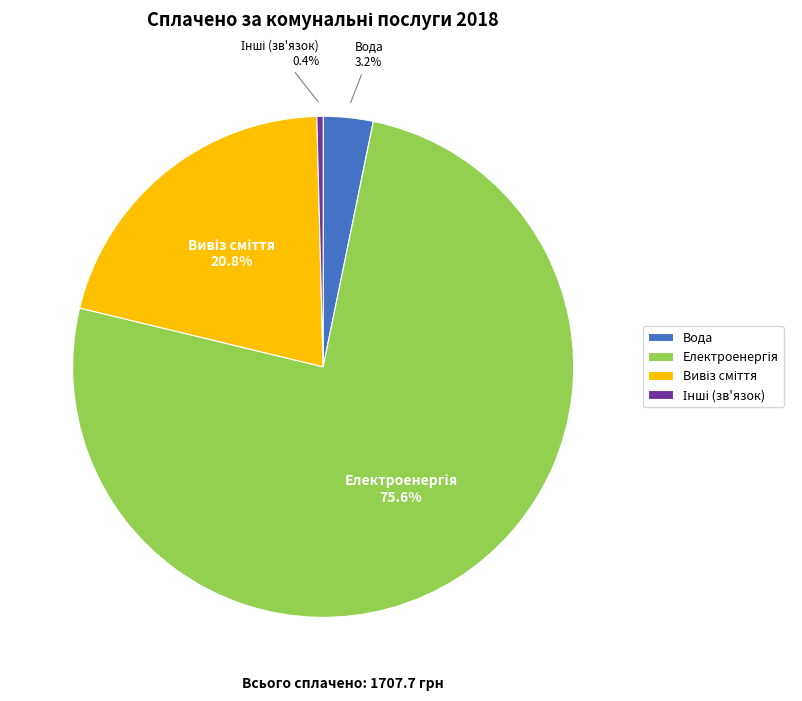

Does any single category account for the majority?

Yes